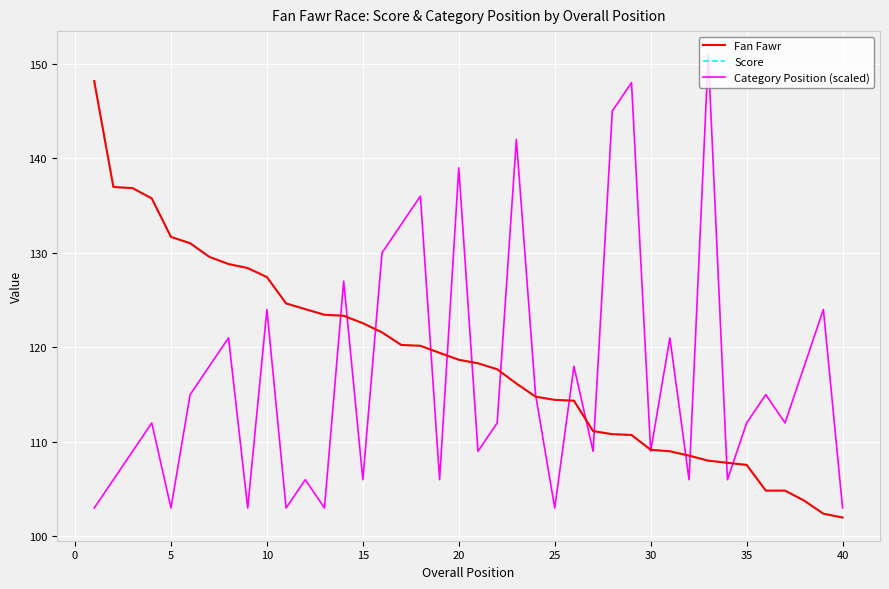

Does the chart have visible grid lines?

Yes